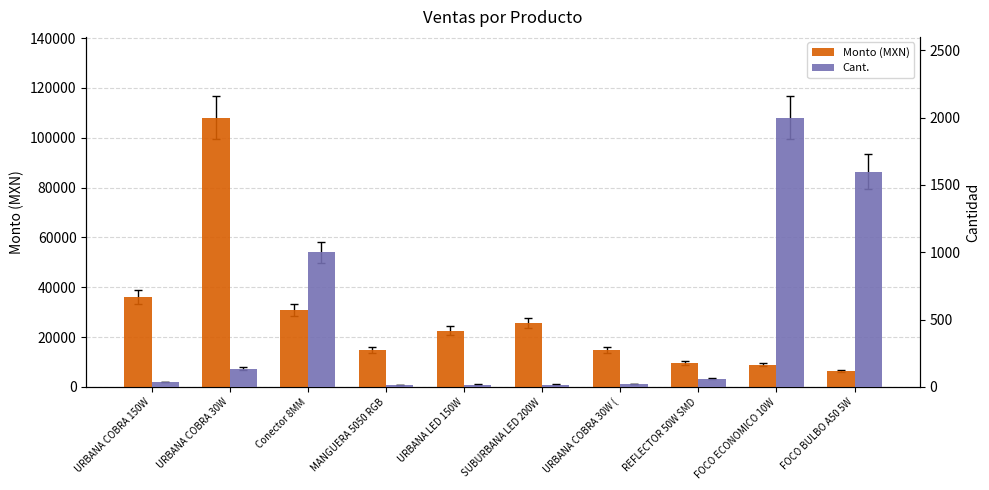

Rank the series by their maximum value, from lowest to highest.

Cant., Monto (MXN)